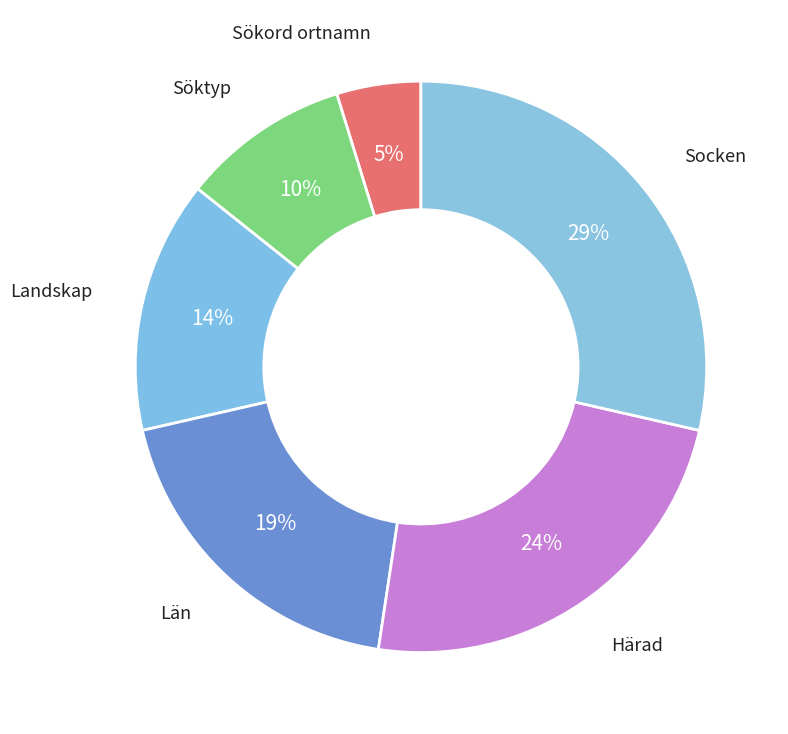

Is there a majority slice in this chart?

No